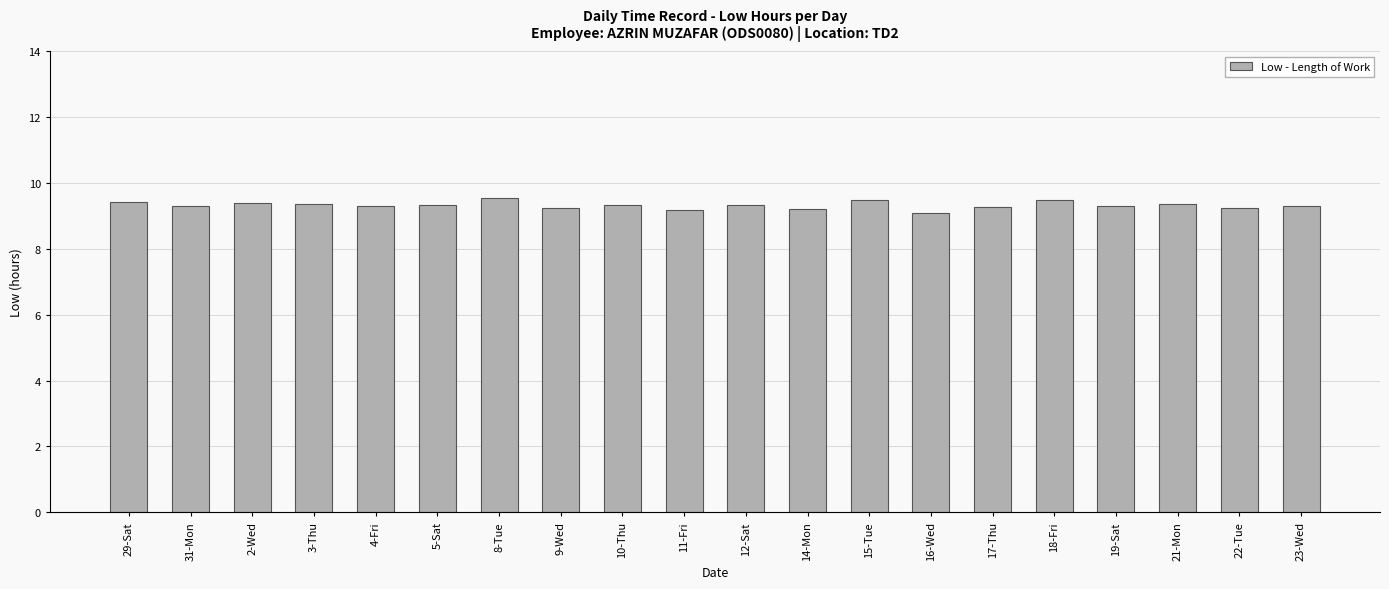

Count the values in the range 9 to 10.

20